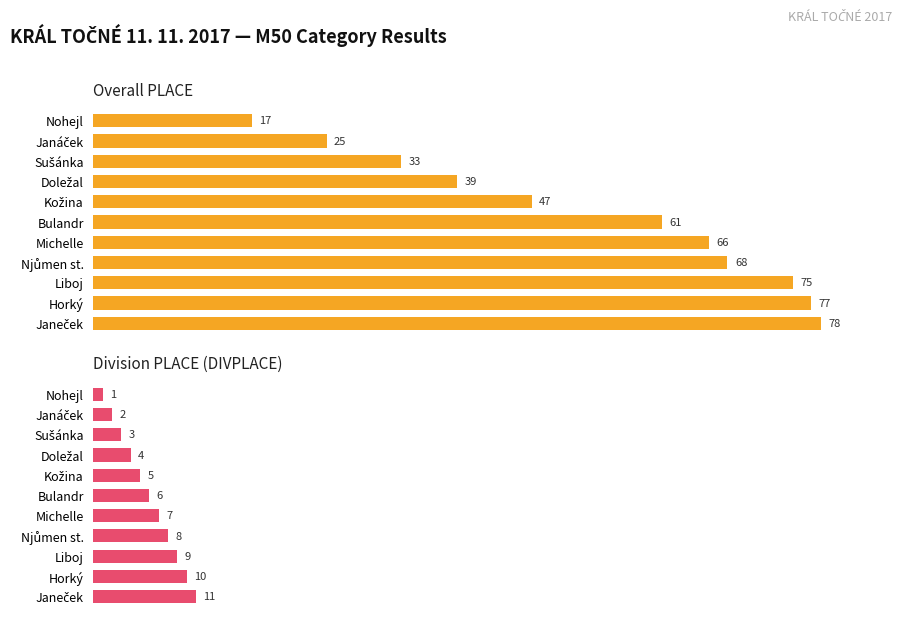

At how many categories does at least one series exceed 53?

6